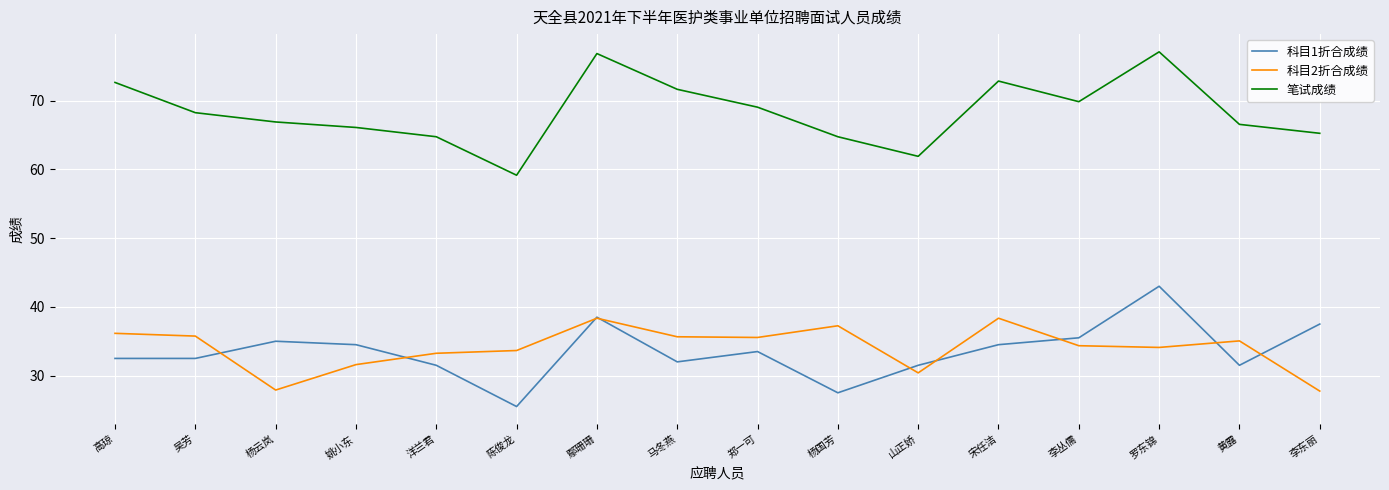

What is the sum of the 笔试成绩 values at 马冬燕 and 姚小东?

137.8